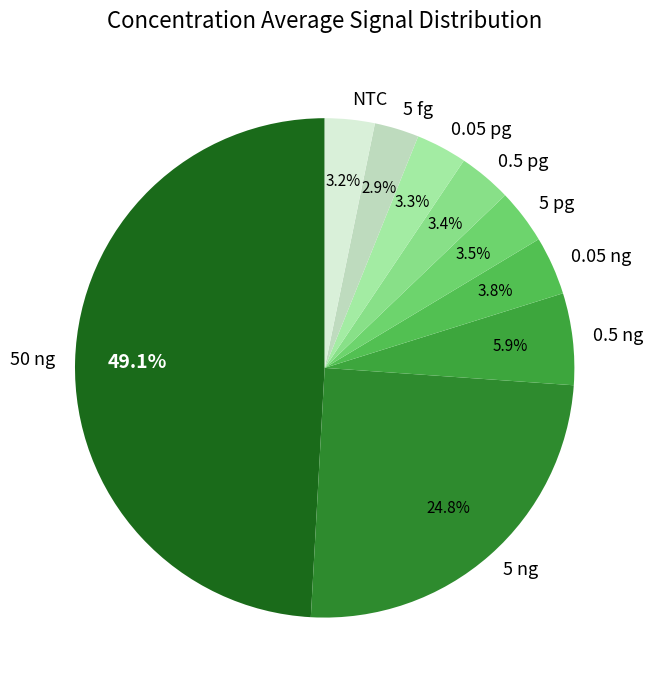

Count the number of slices in the pie.

9